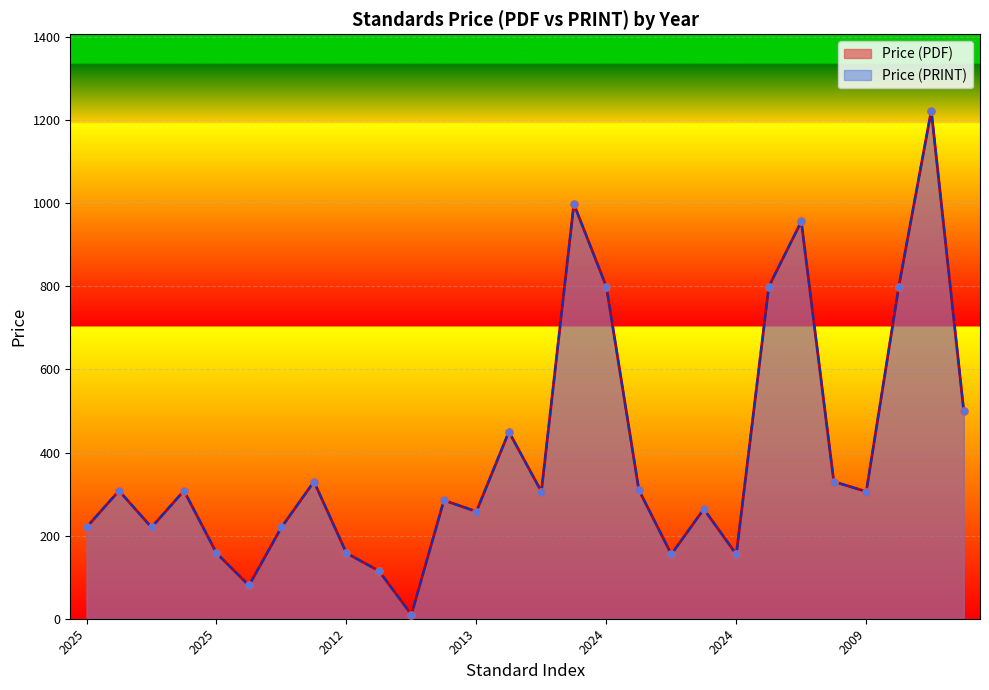

At which category is the sum across all series the highest?

2024